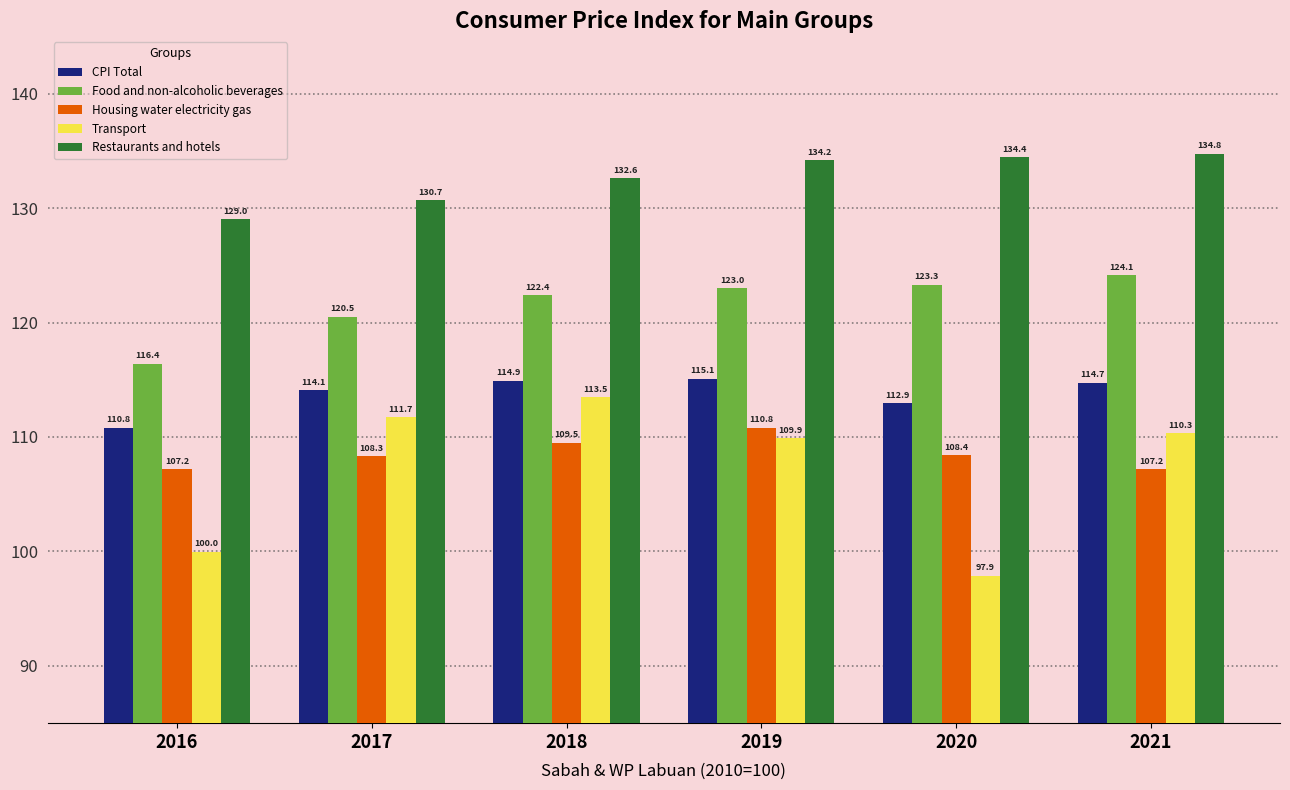

What is the spread (max minus min) of values at 2018?

23.1